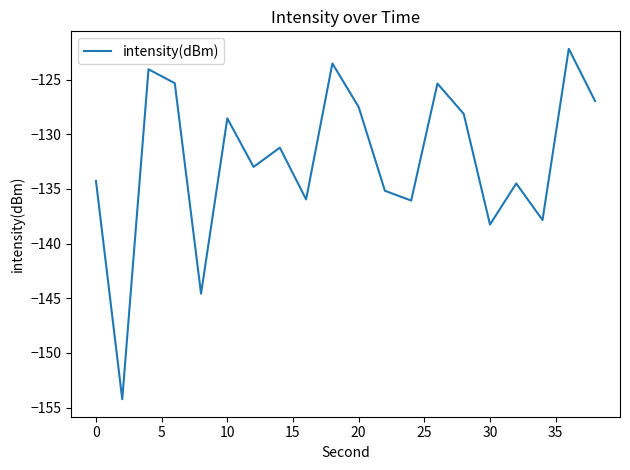

What is the difference between the maximum and minimum values?

32.0